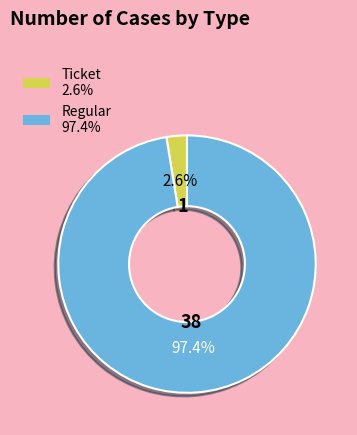

Count the number of slices in the pie.

2